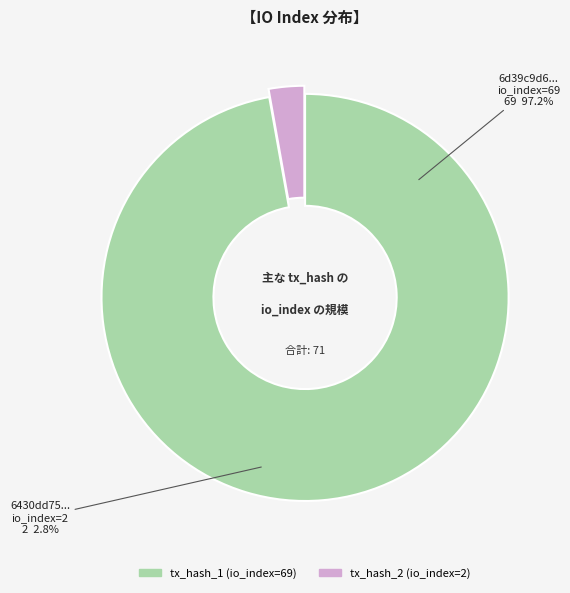

Which slice is the largest?

tx_hash_1 (io_index=69)